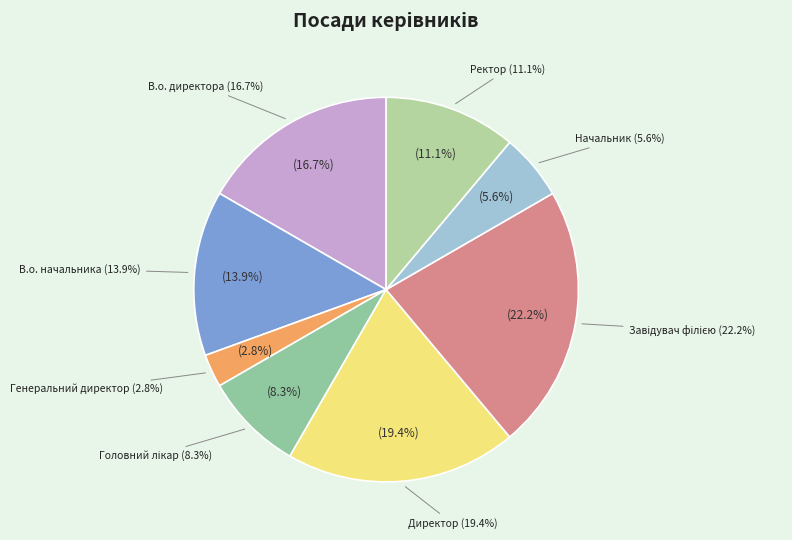

Which slice is the largest?

Завідувач філією